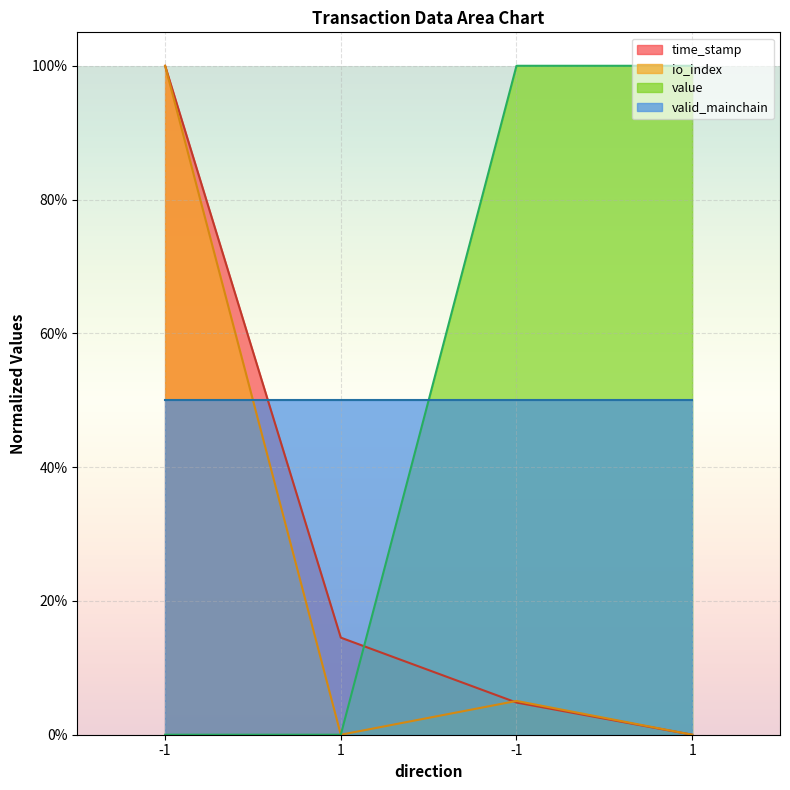

How many intersections are there between time_stamp and value?

1